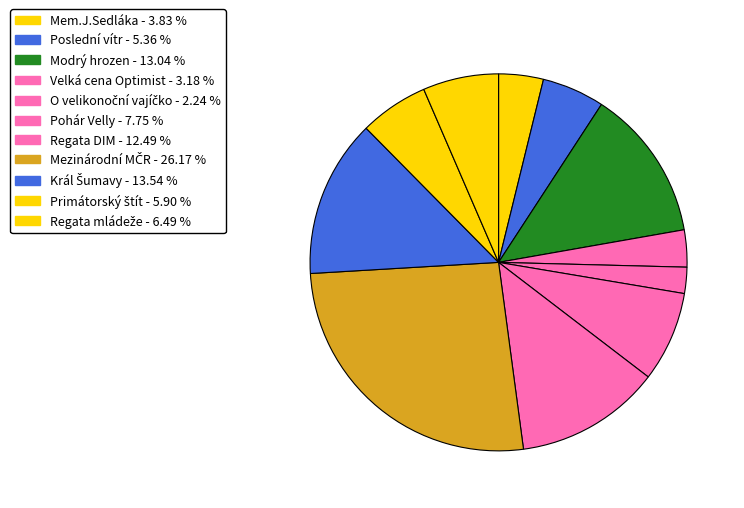

Is it true that Modrý hrozen is 13% of the pie?

True